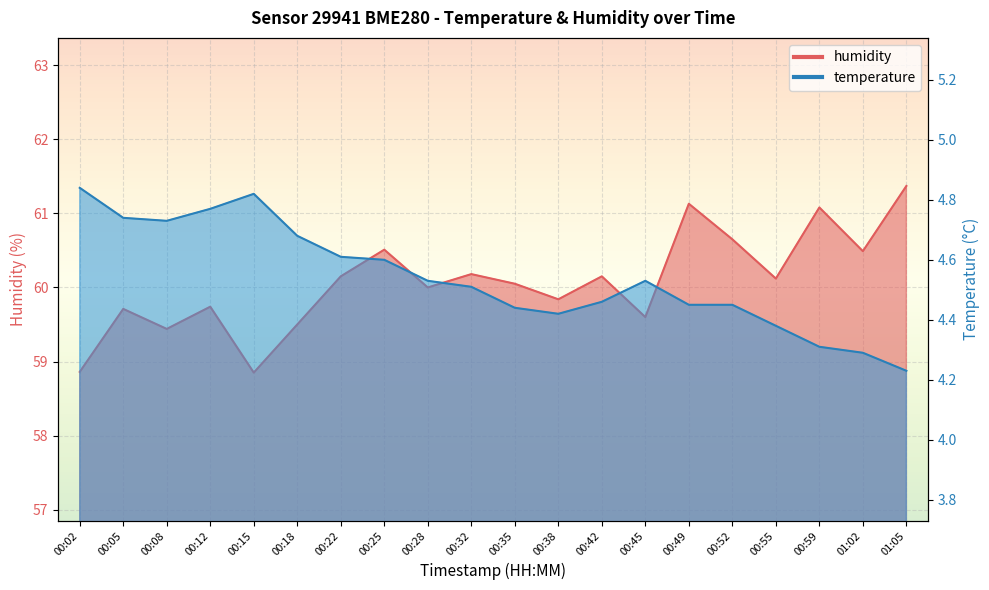

What is the spread (max minus min) of values at 00:35?

55.6